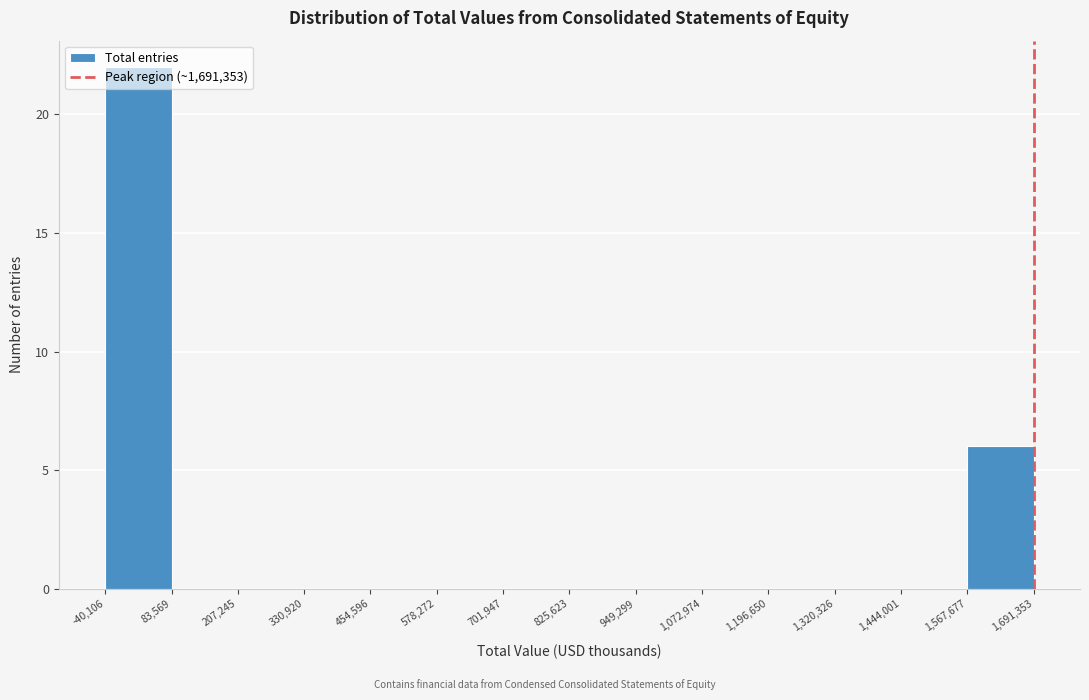

How tall is the bar that spans -40,106 to 83,569 on the x-axis? The values are not printed on the chart, so give them approximately, as read against the axis.

22